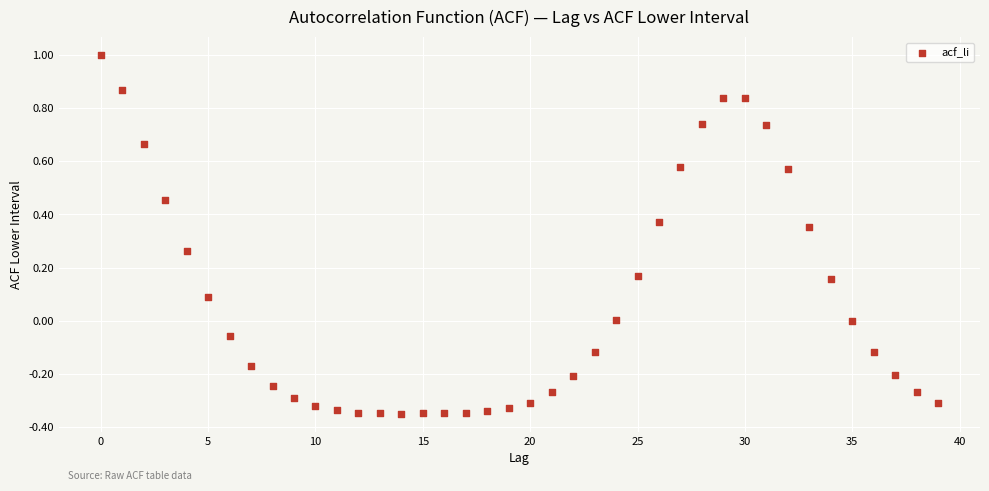

What is the range of Y values (max minus min)?

1.3